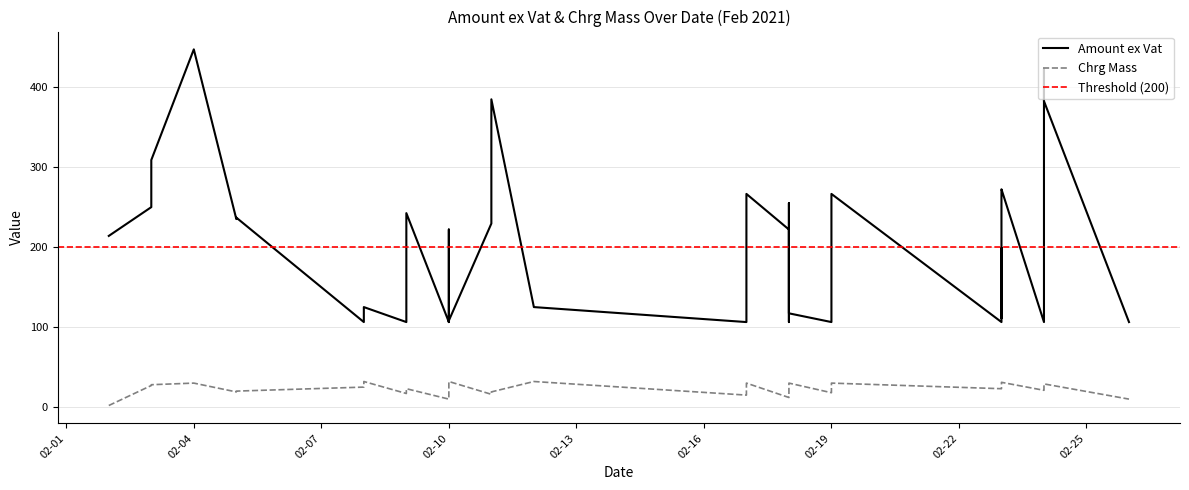

What is the lowest value of the Chrg Mass series?

2.0